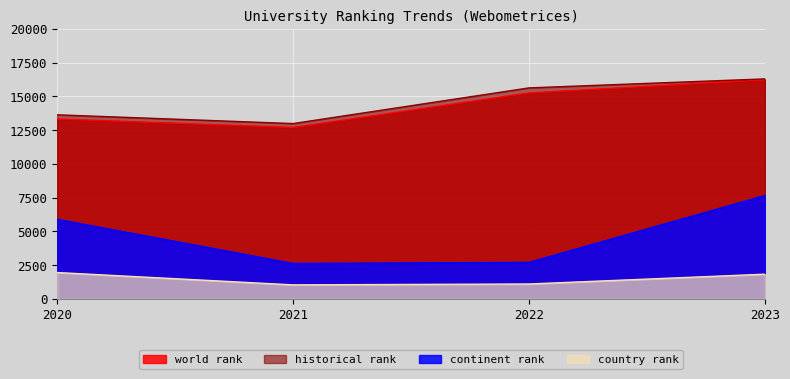

True or false: country rank has more than 0 interior local peaks.

False